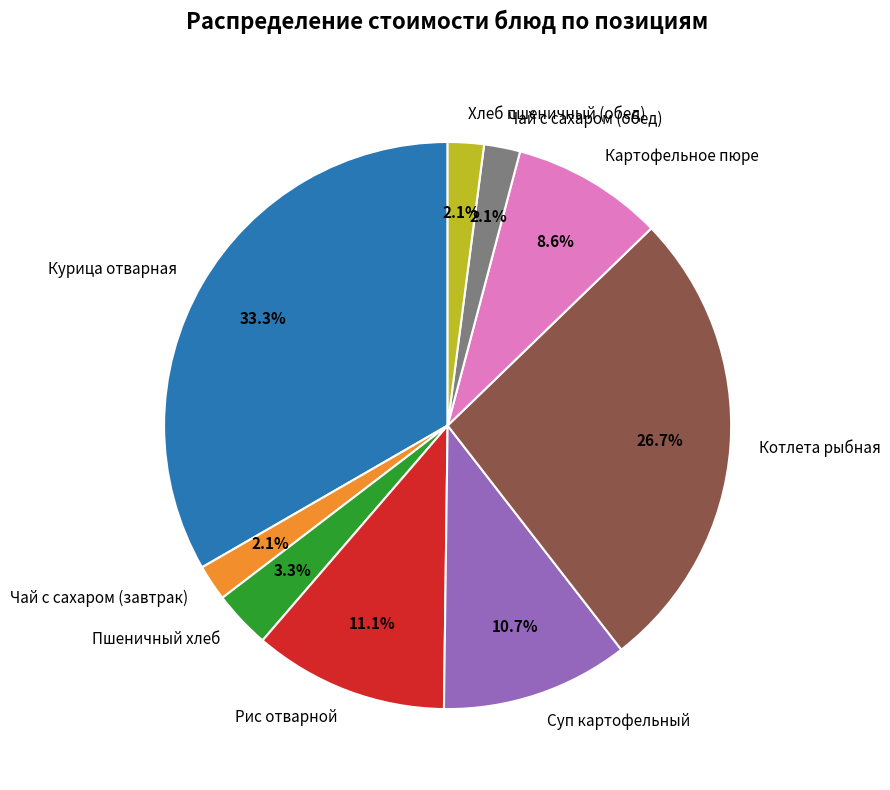

Does Курица отварная represent more than half of the total?

No